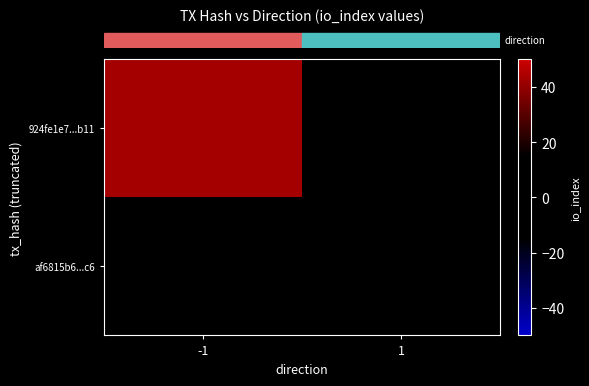

Which series has the widest spread of values?

row_0